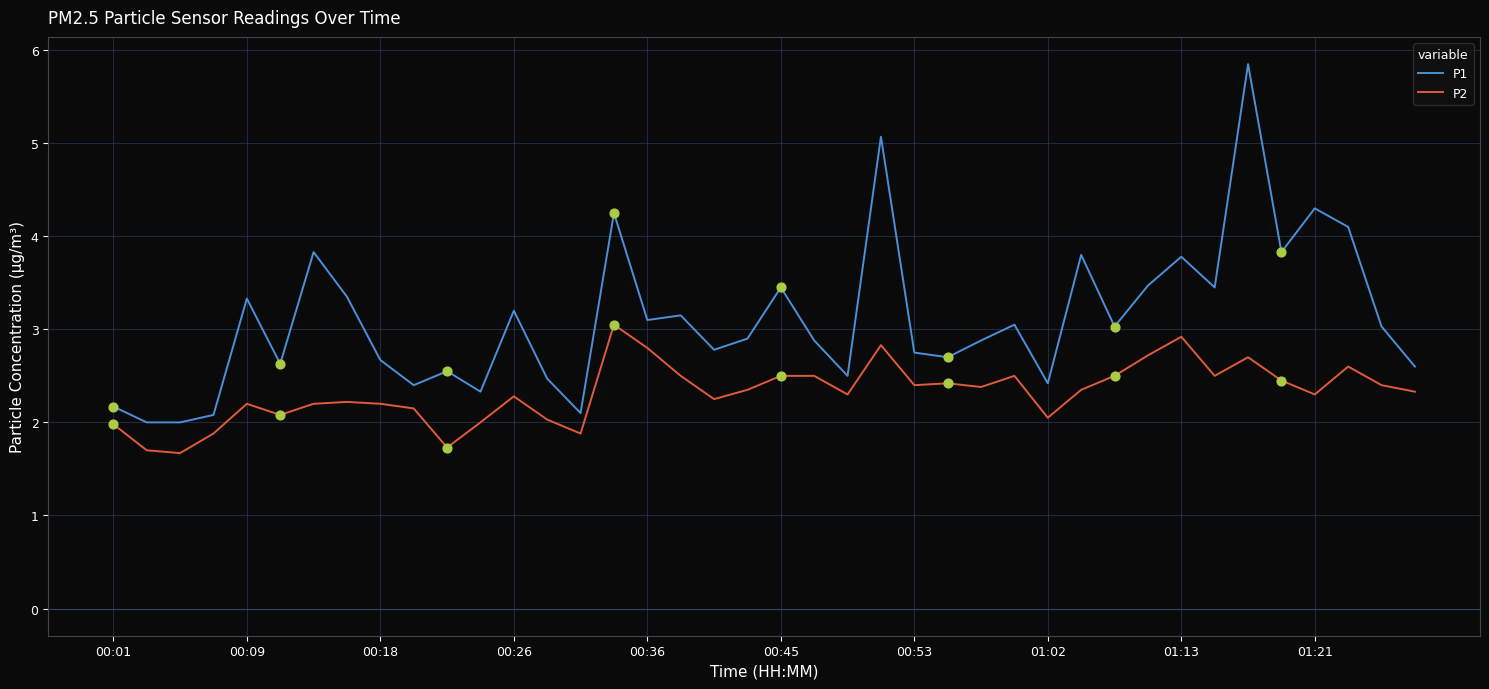

What are all the series names shown in the legend?

P1, P2